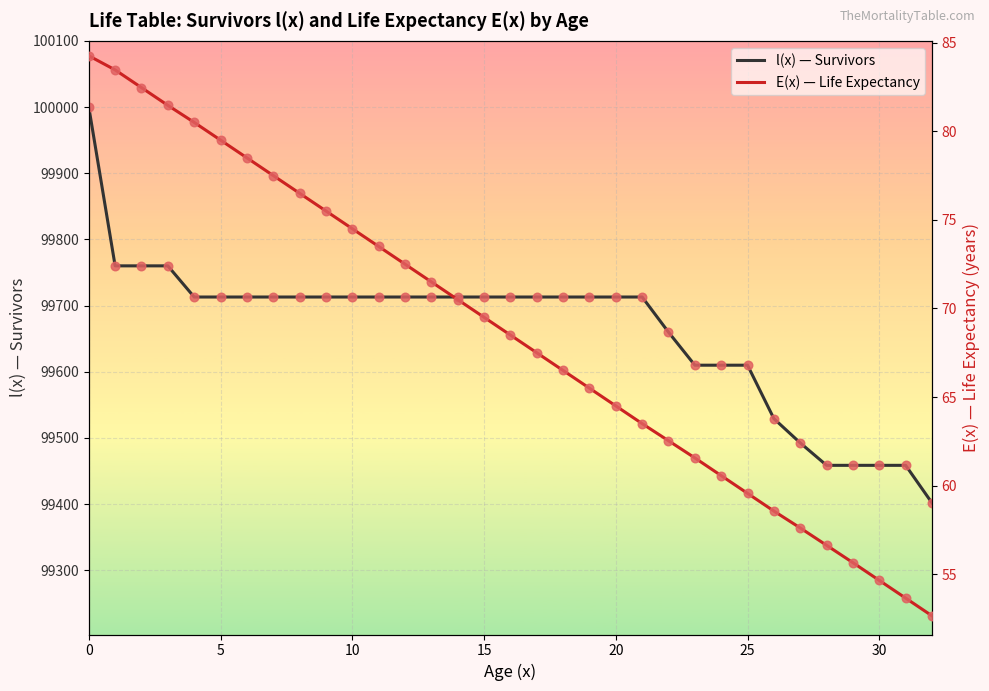

Which series has the largest Y range (max minus min)?

l(x) — Survivors